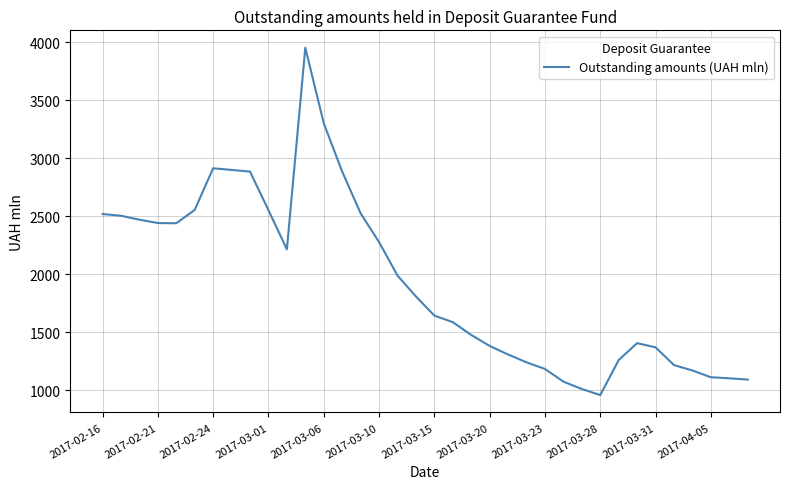

What is the difference between the maximum and minimum values?

2994.3